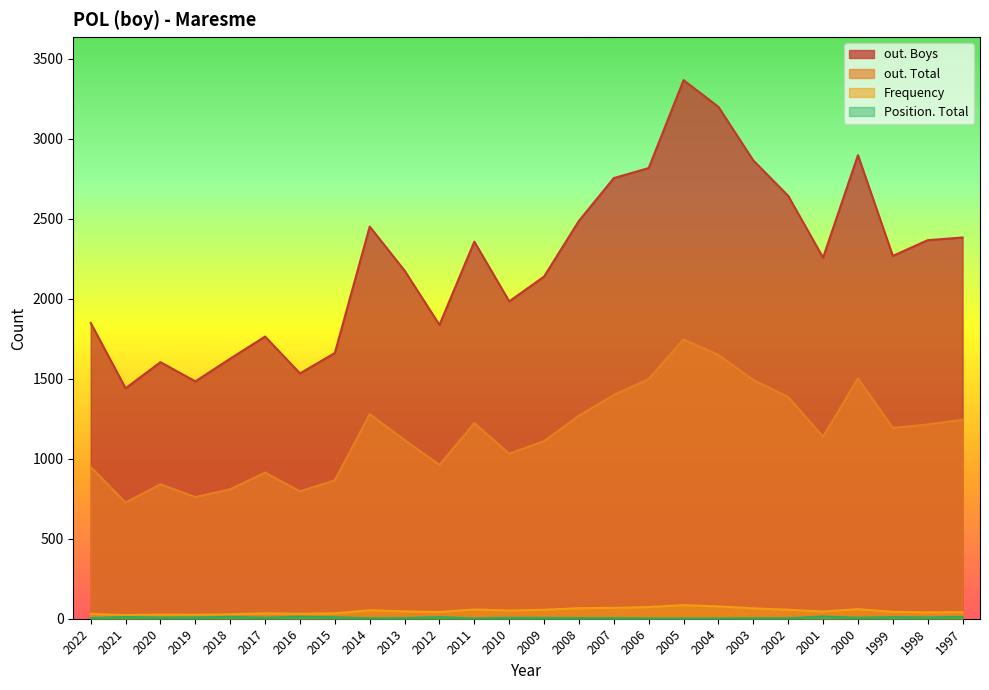

What is the difference between the highest and lowest values at 2018?

1613